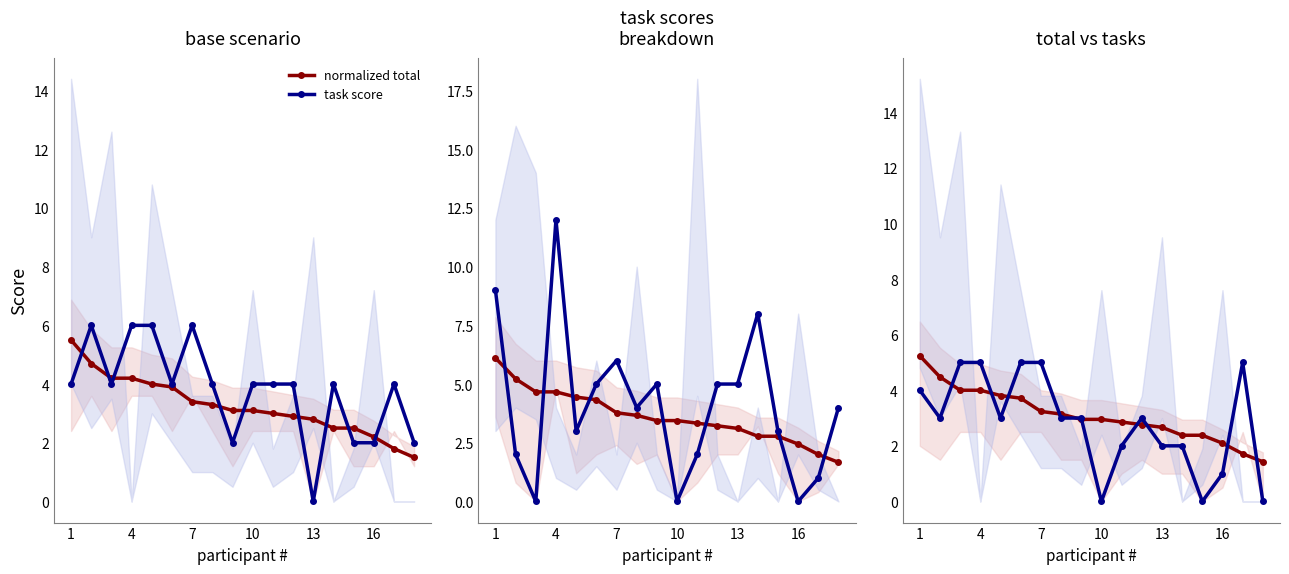

What is the lowest value of the normalized total series?

1.4